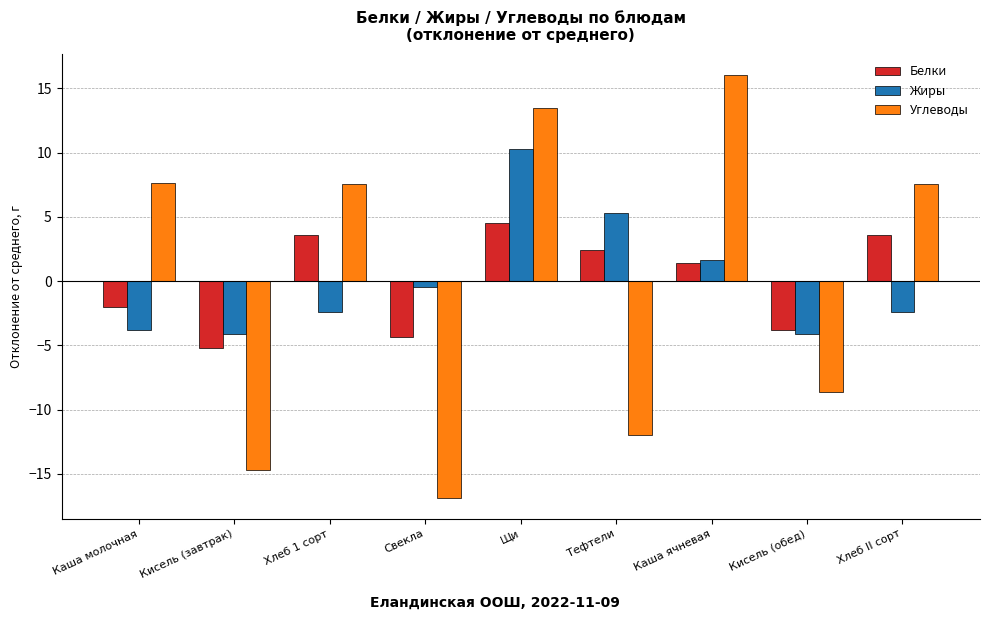

Which series changed the most between Тефтели and Каша ячневая?

Углеводы